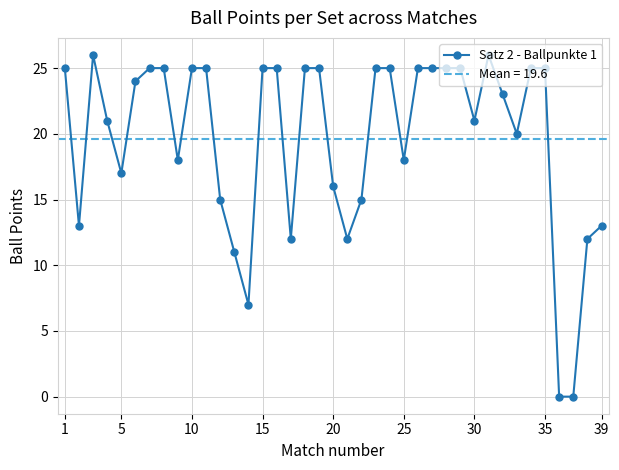

How many lines are shown in the chart?

1